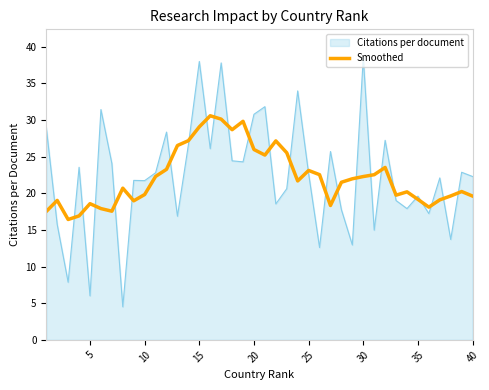

What is the difference between the maximum and minimum values in the Citations per document series?

34.0